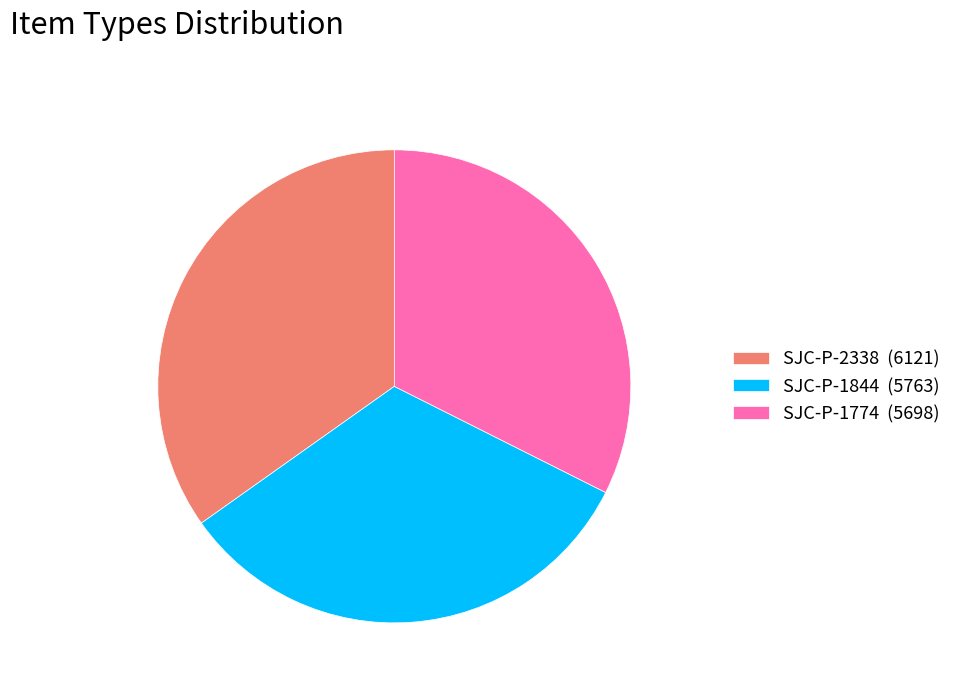

Combined, do SJC-P-1844 (5763) and SJC-P-2338 (6121) account for over 50%?

Yes